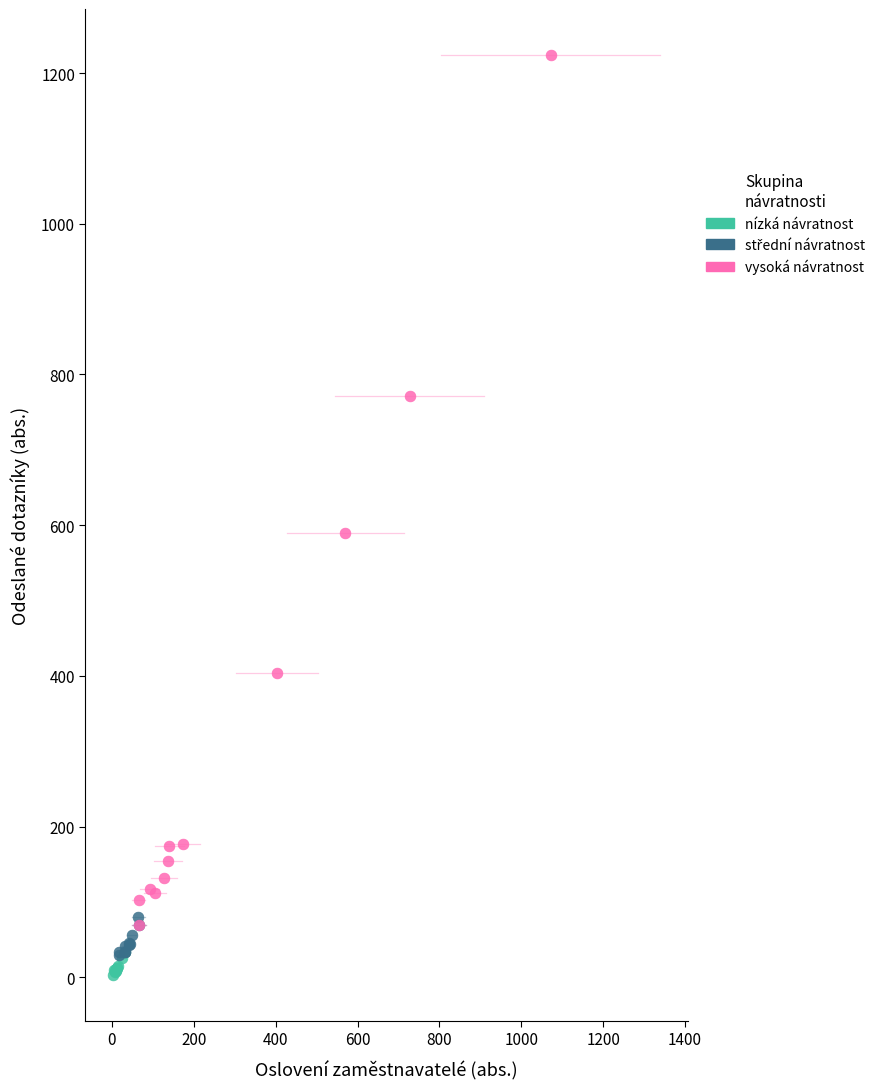

Which series has the widest spread of Y values?

vysoká návratnost